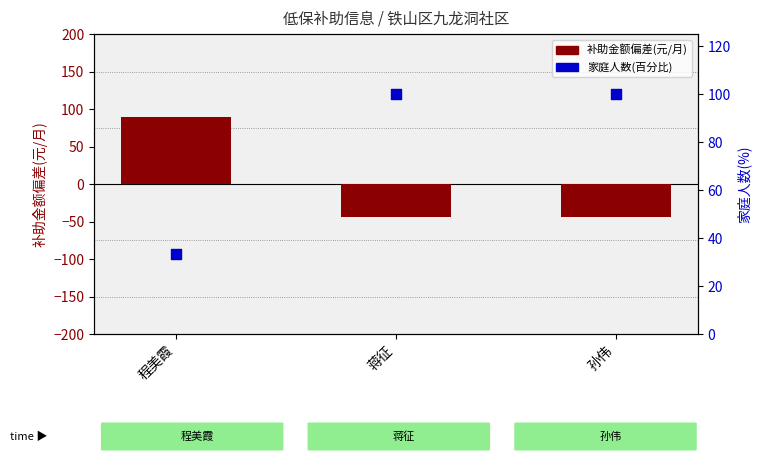

At which category is the sum across all series the highest?

程美霞